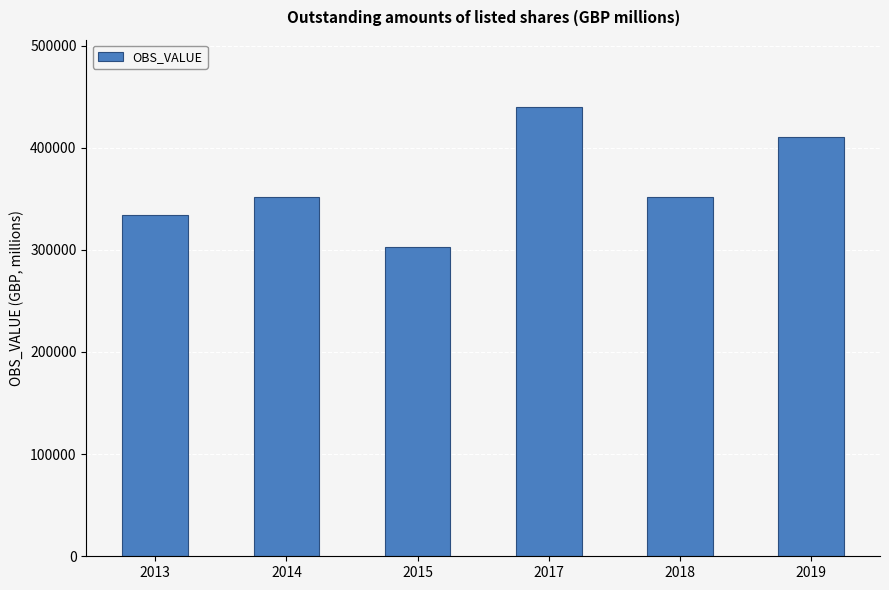

How many data points are less than 351755?

3